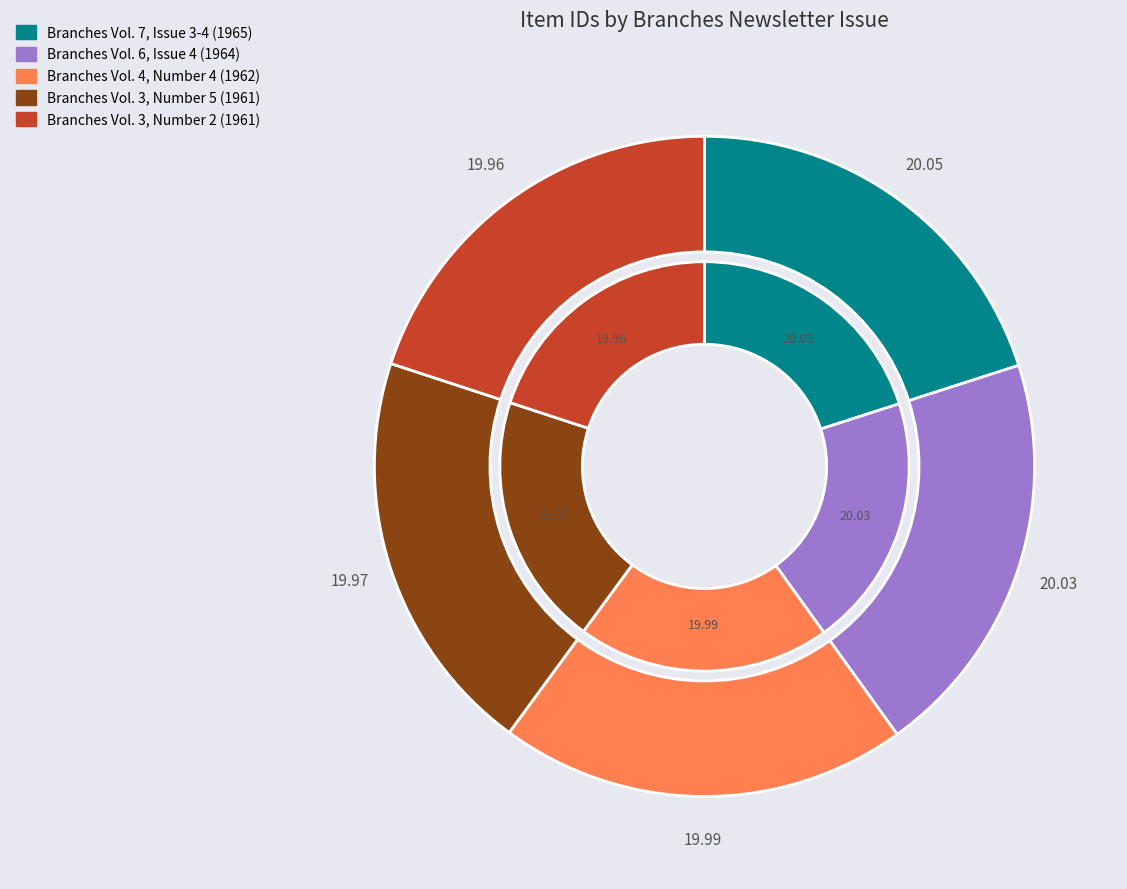

Which category has the biggest portion of the pie?

Branches Vol. 7, Issue 3-4 (1965)